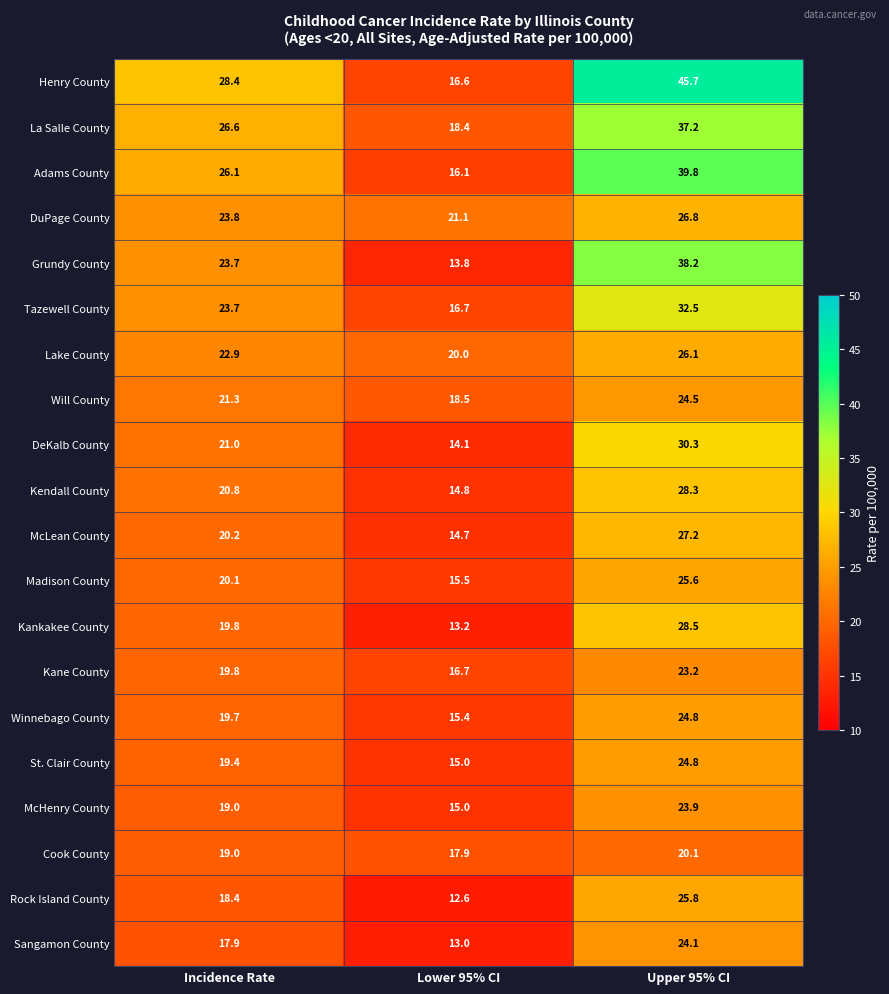

What is the maximum value shown in the chart?

45.7